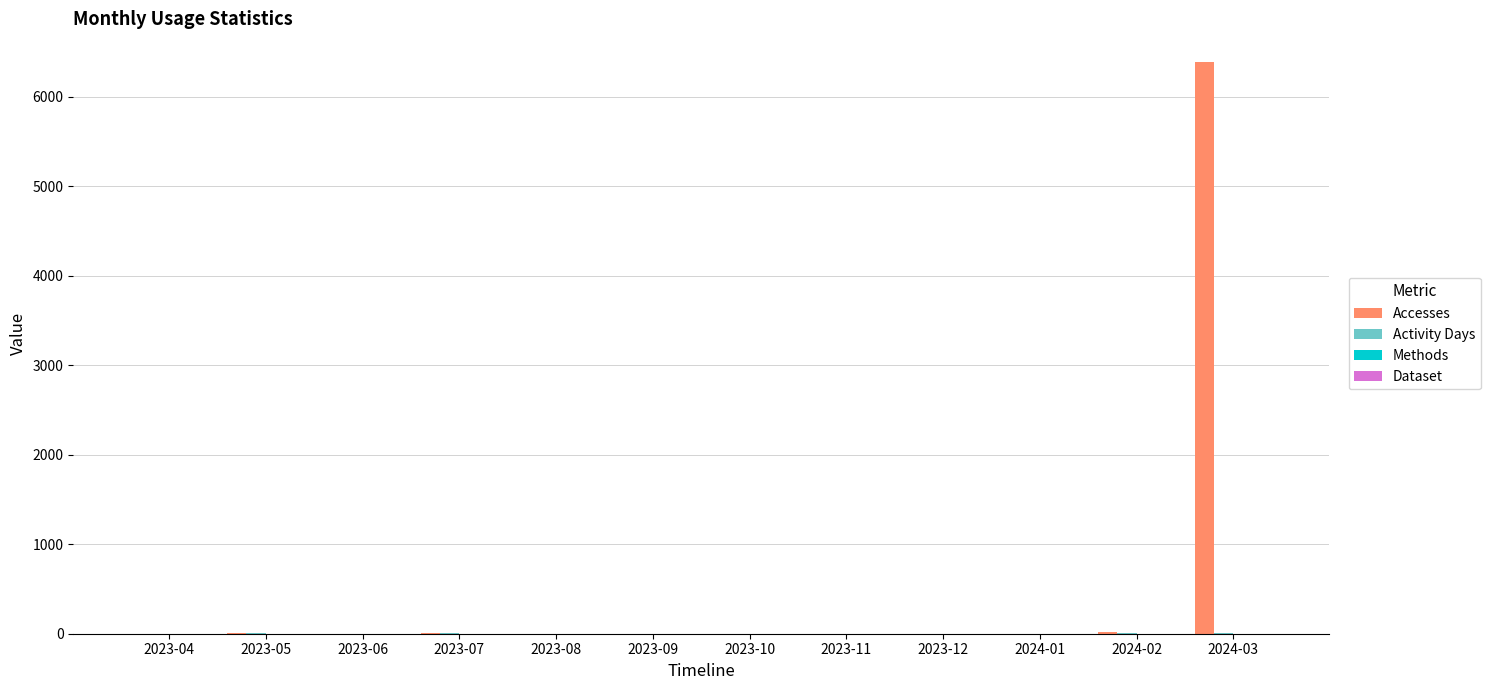

At which category is the sum across all series the highest?

2024-03